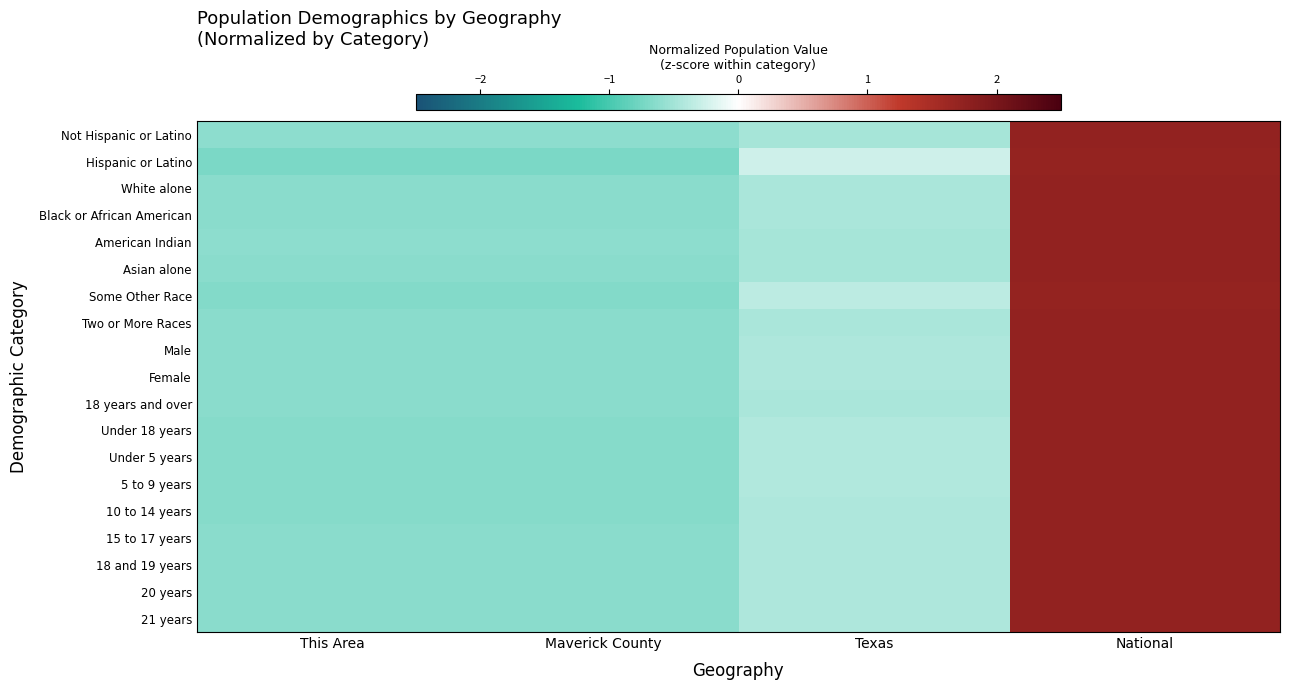

List the series in order of their peak value, lowest first.

Hispanic or Latino, Some Other Race, Under 5 years, 5 to 9 years, Under 18 years, 10 to 14 years, 15 to 17 years, 18 and 19 years, 21 years, Male, 20 years, Female, White alone, 18 years and over, Black or African American, Two or More Races, Asian alone, Not Hispanic or Latino, American Indian